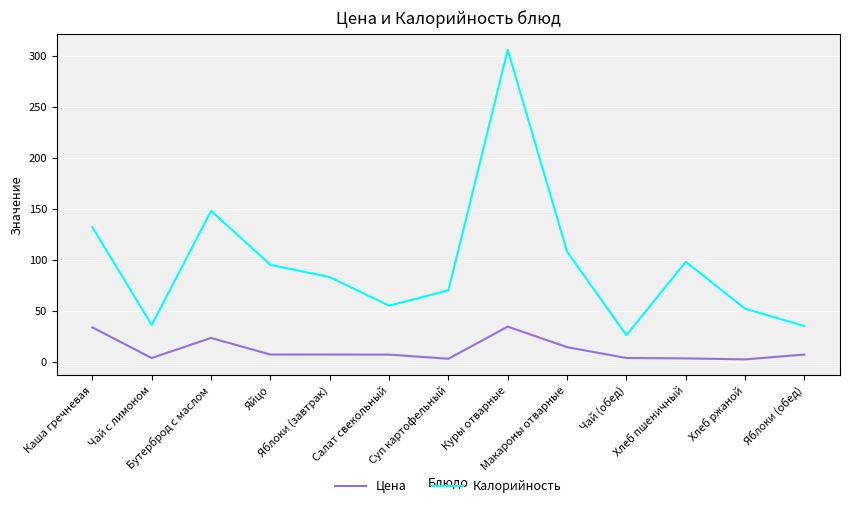

List the series in order of their overall mean, lowest first.

Цена, Калорийность